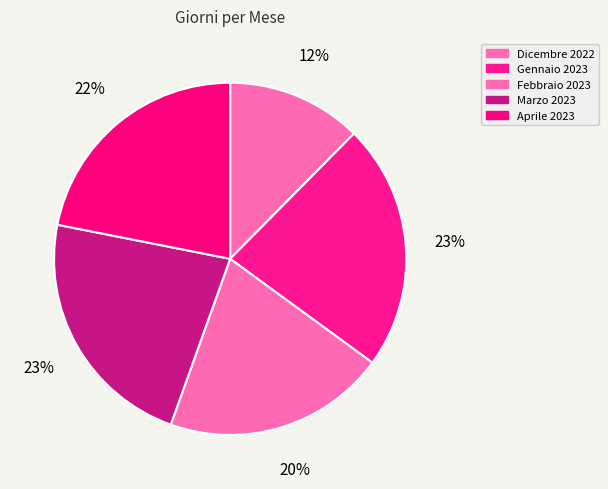

Which category has the smallest portion of the pie?

Dicembre 2022